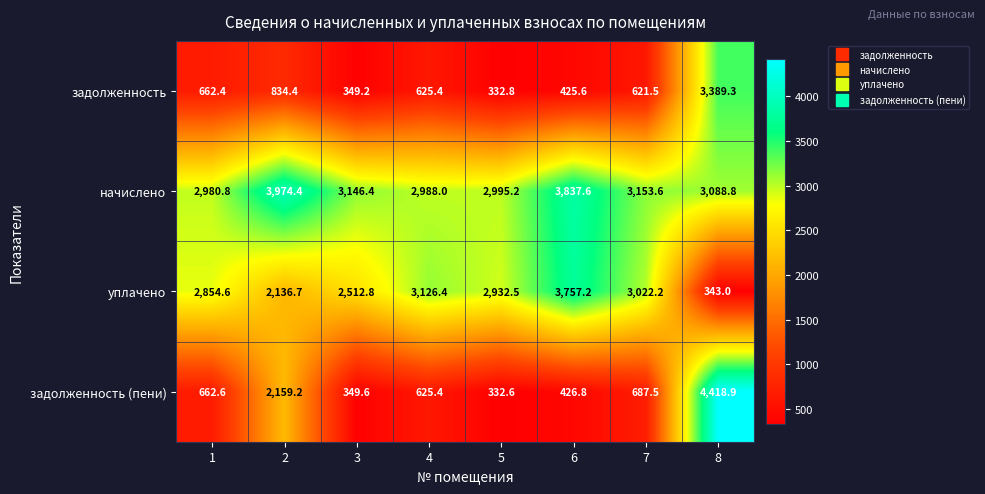

Count the number of data series in this chart.

4